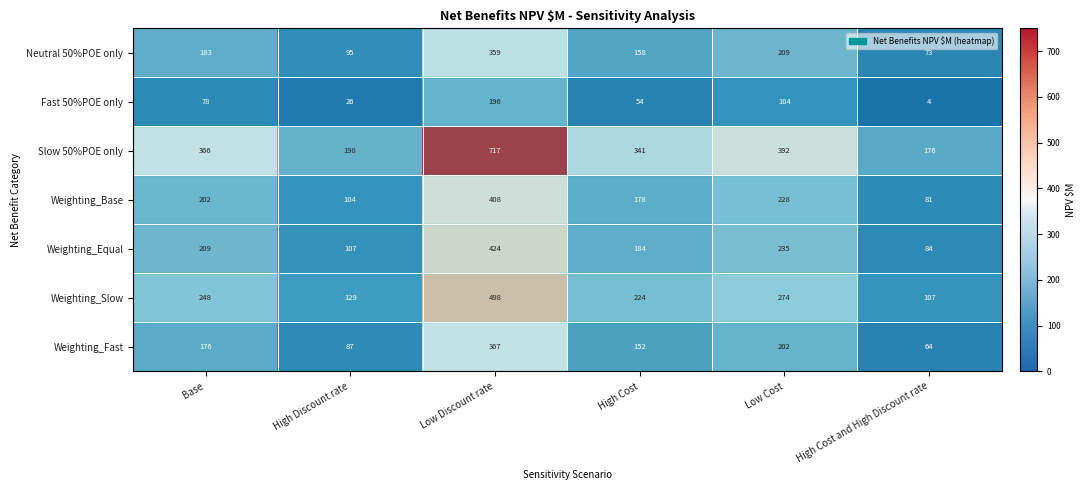

Read the Slow 50%POE only value at Low Cost, to the nearest 100.

400